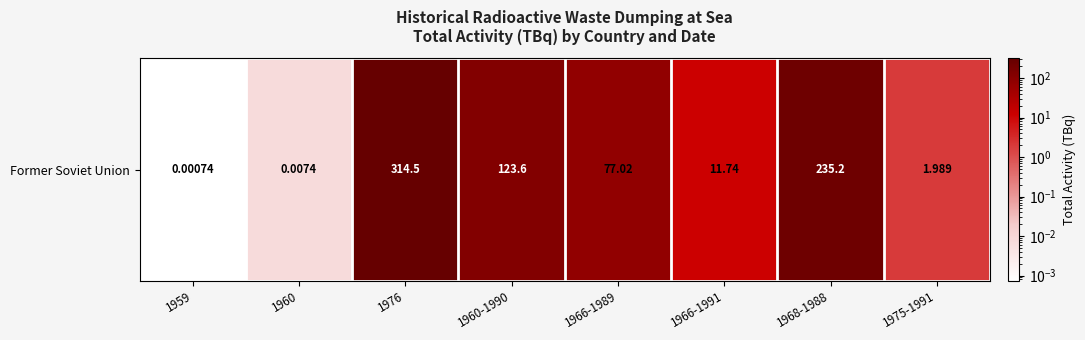

True or false: the data shows 235.2 at 1968-1988.

True